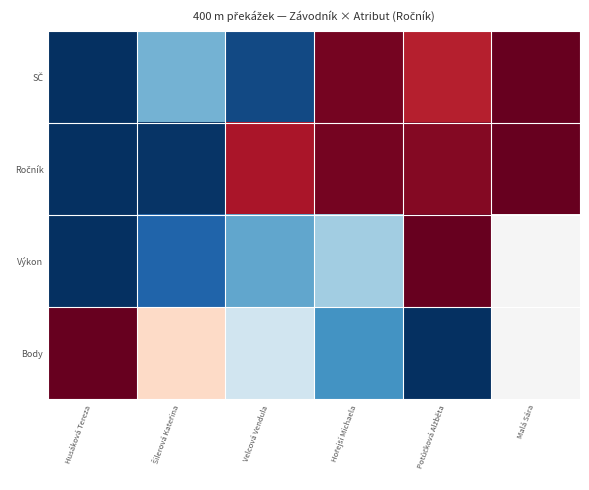

What is the average value of the SČ series?

0.5